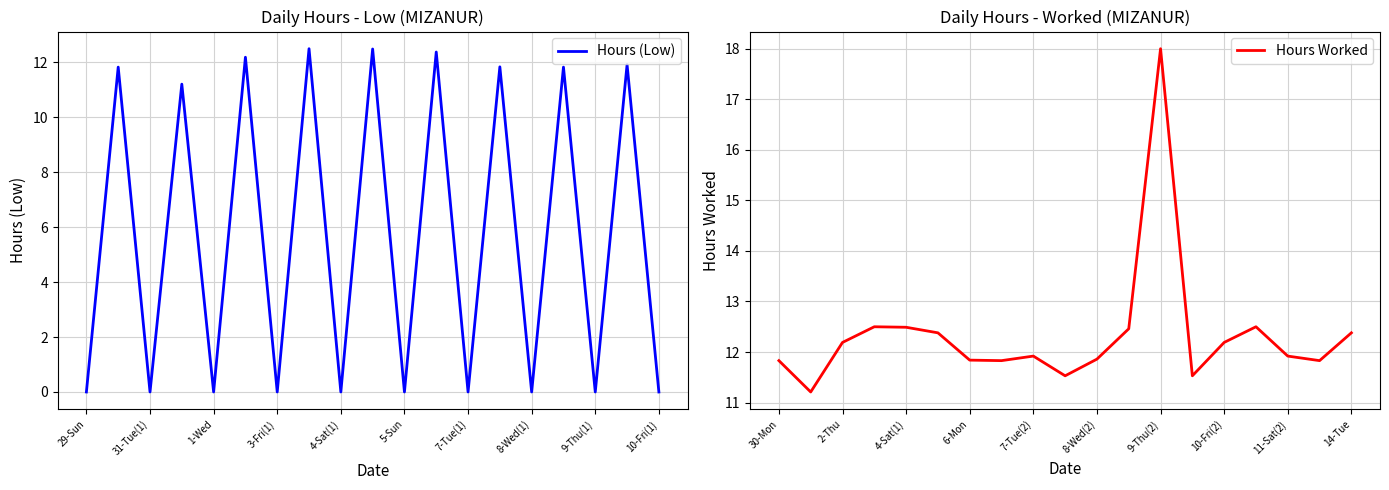

The Hours (Low) series shows 5.4 at 4-Sat(1). True or false?

False